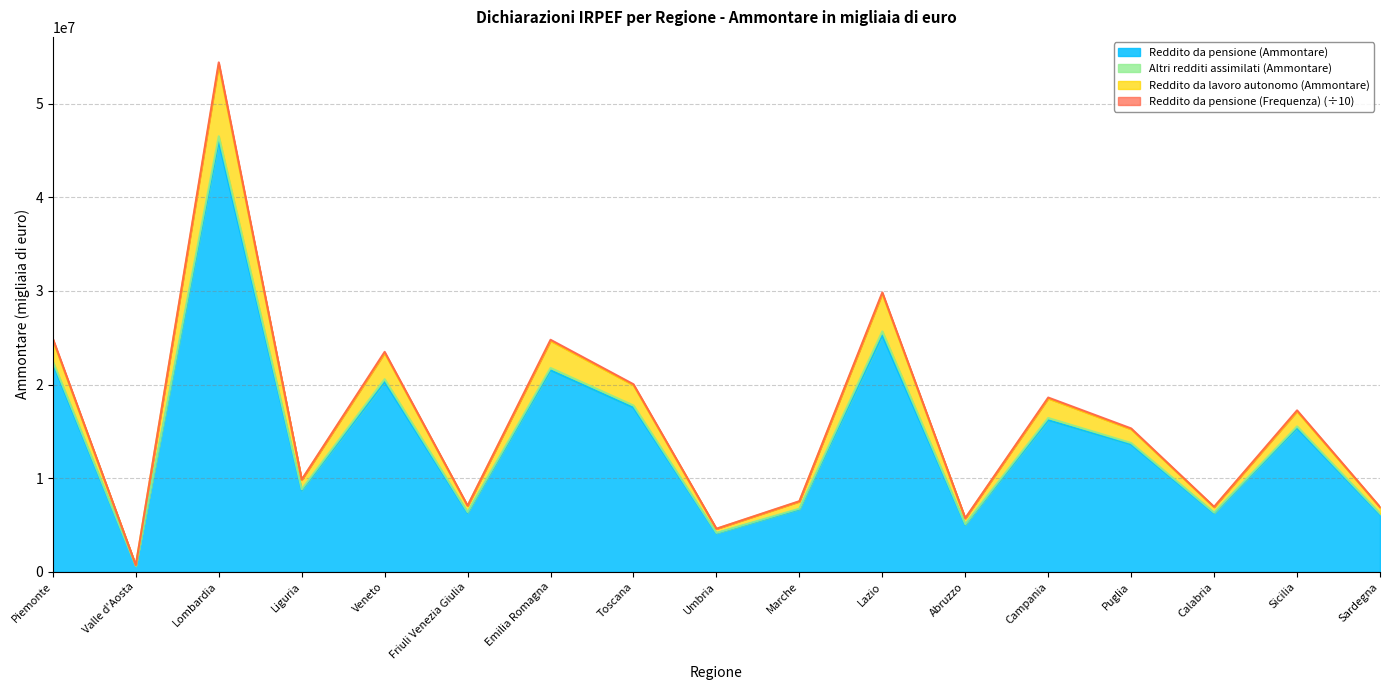

What is the highest value of the Reddito da pensione (Ammontare) series?

45939185.0